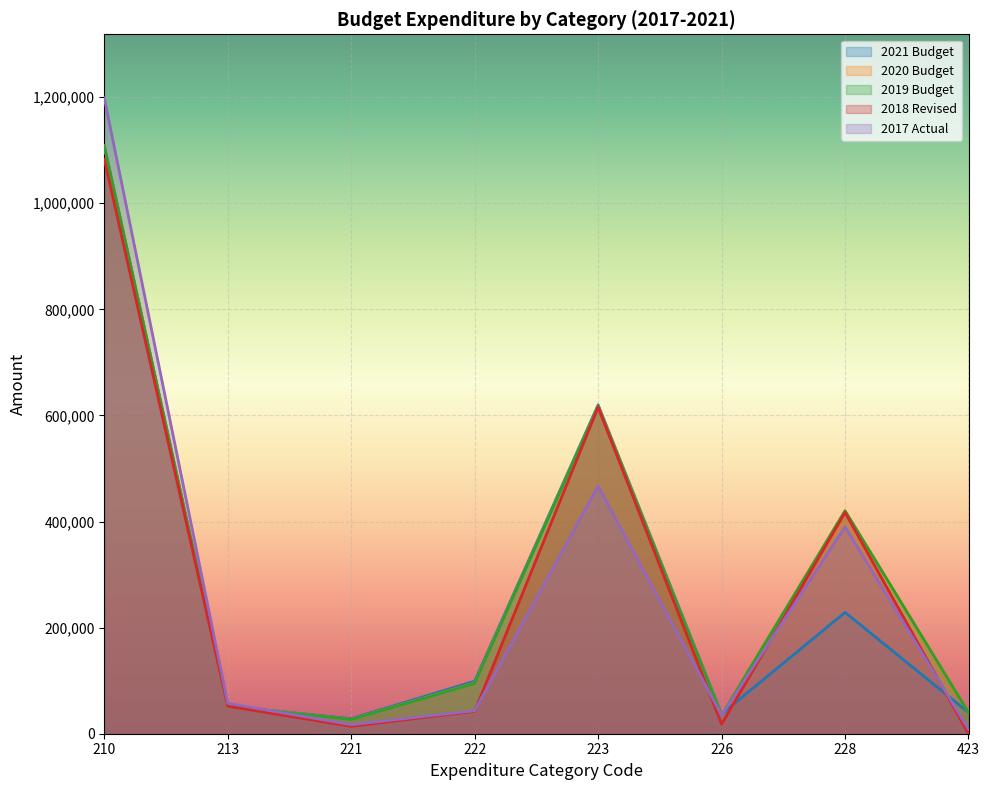

What is the lowest value of the 2020 Budget series?

27068